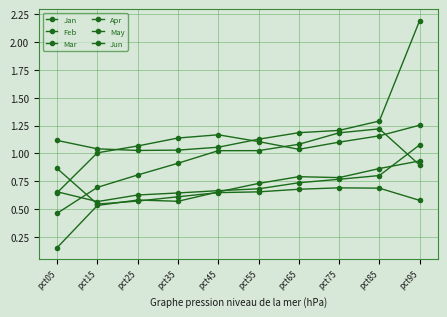

The Jun series shows 0.8 at pct35. True or false?

False